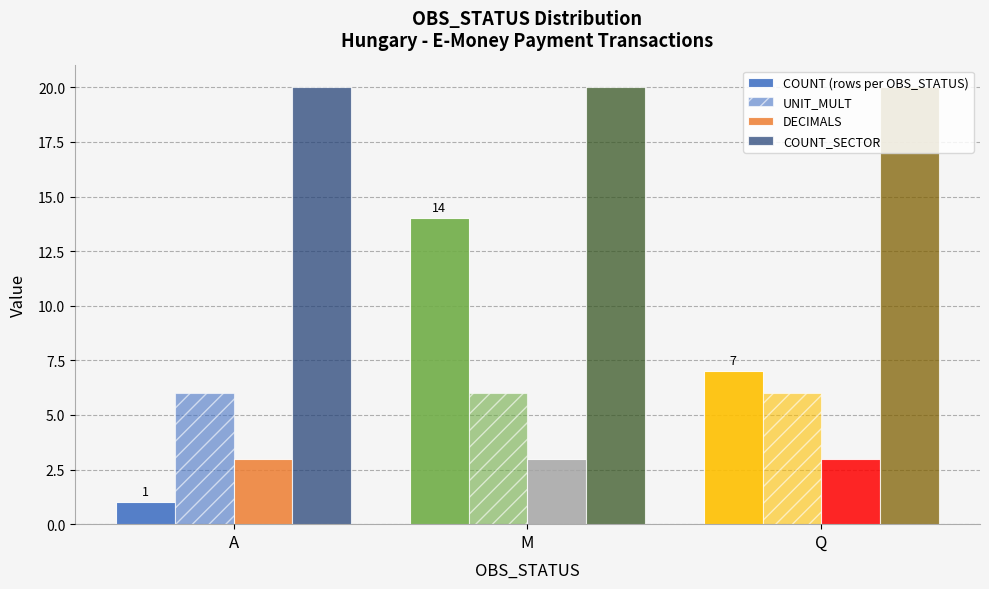

What is the maximum value for DECIMALS?

3